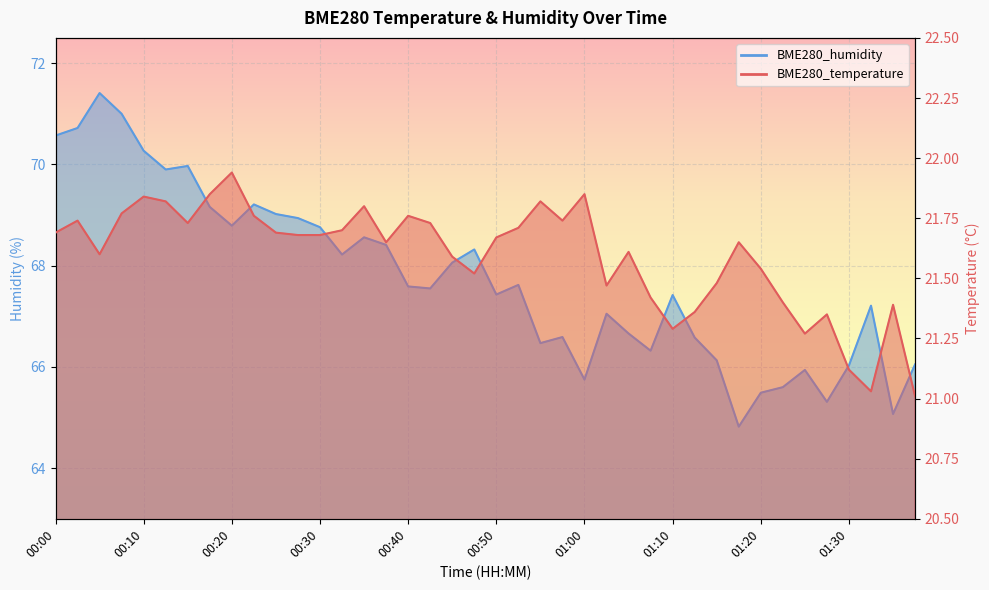

Rank the series at 01:27 from highest to lowest value.

BME280_humidity, BME280_temperature